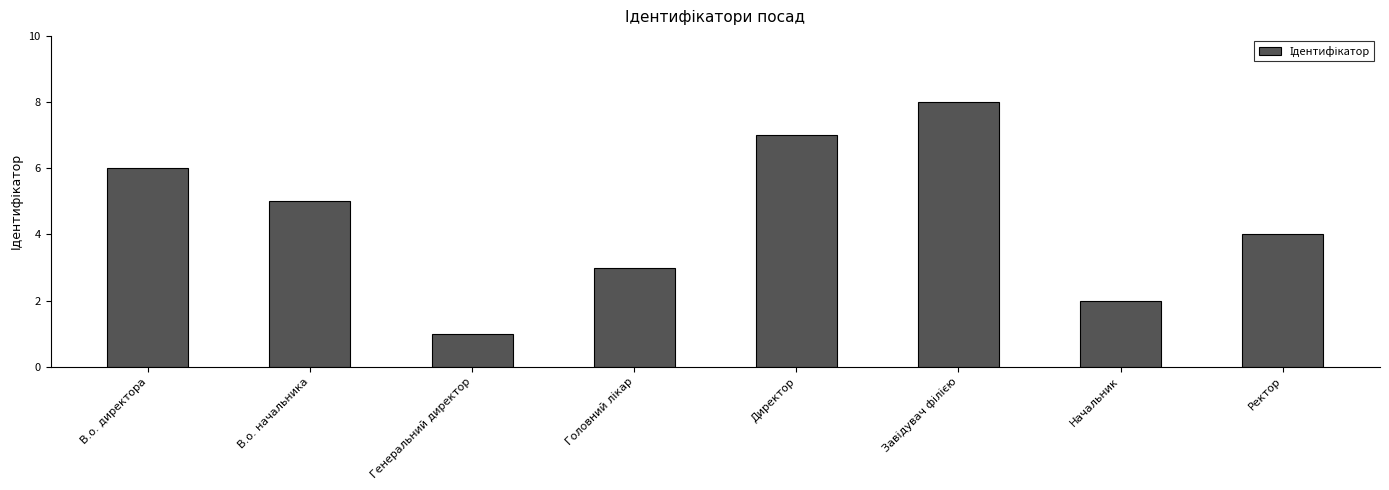

How many data points does each series have?

8